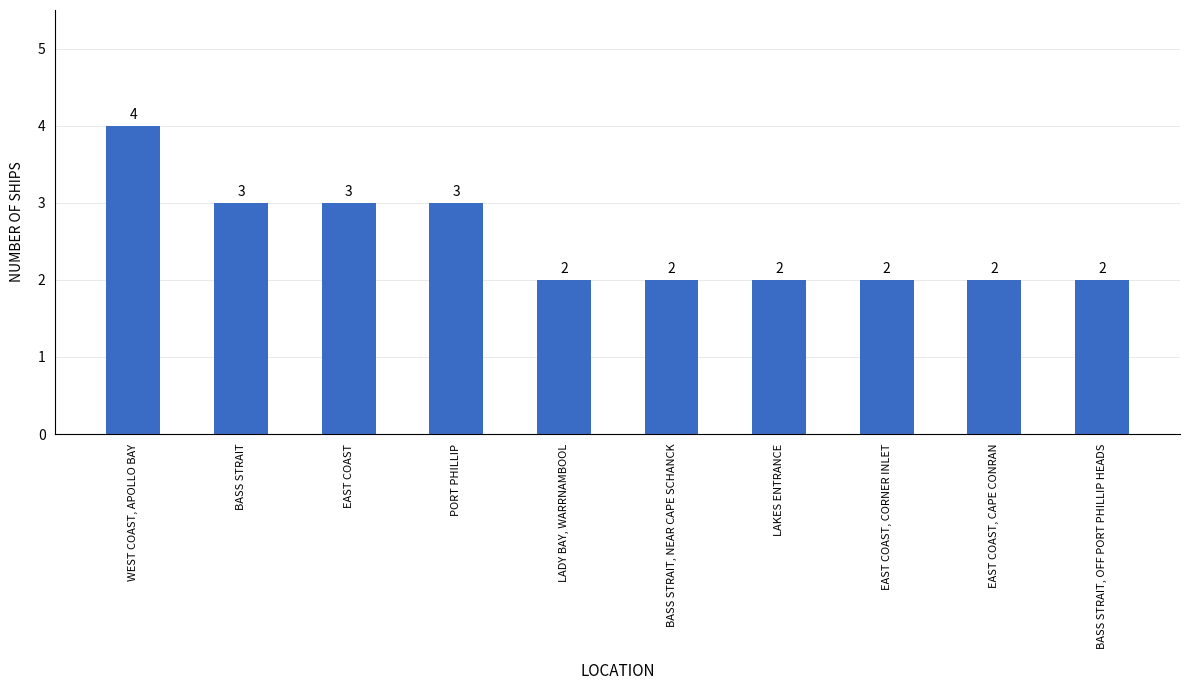

What is the sum of the values at BASS STRAIT, NEAR CAPE SCHANCK and EAST COAST, CAPE CONRAN?

4